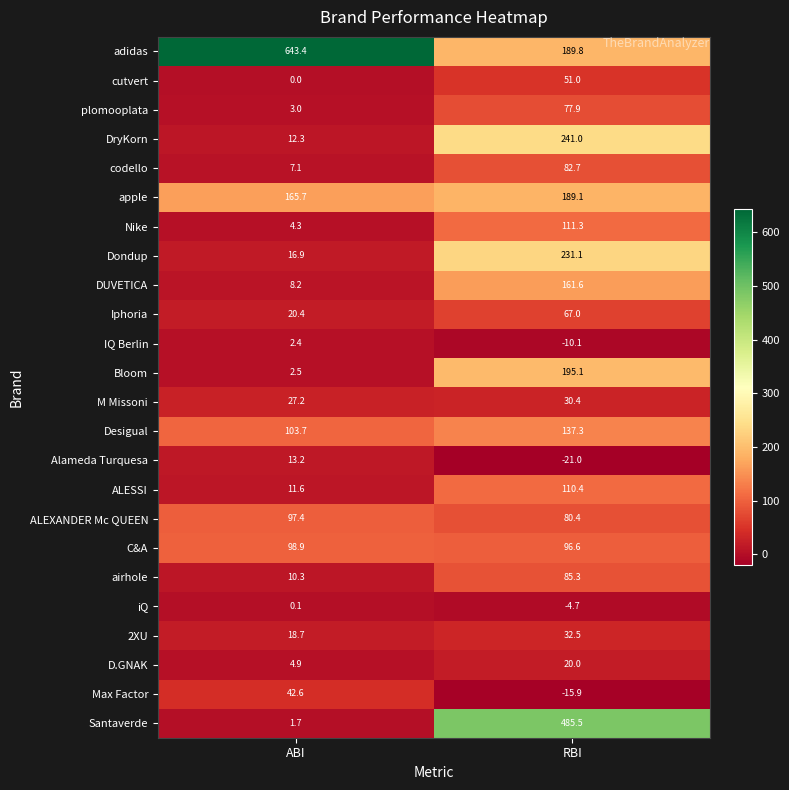

How many values in Alameda Turquesa are below zero?

1